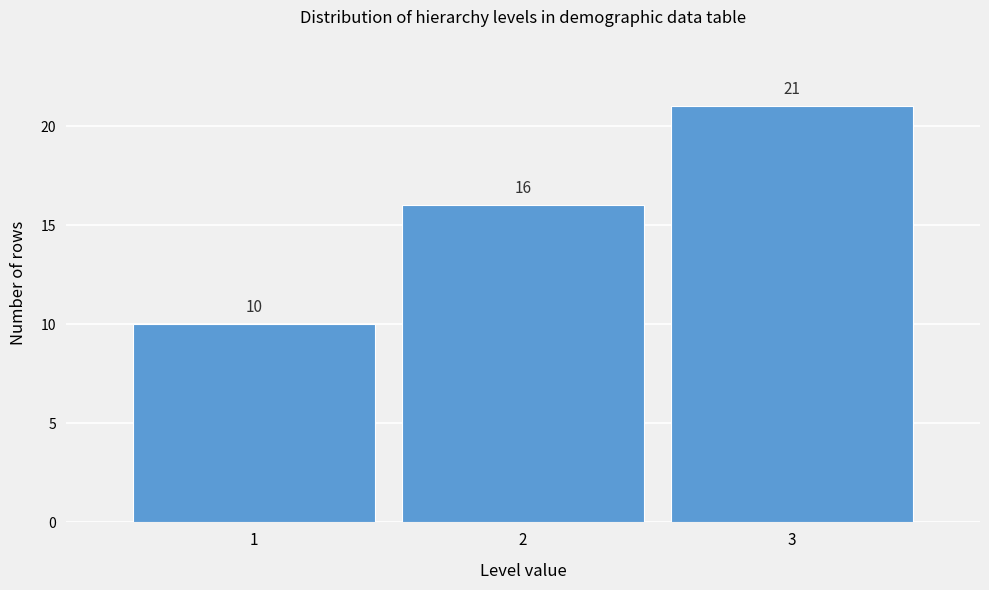

Reading left to right, transcribe this chart: for each bar, give the range it covers on the x-axis and its height.

0.5 to 1.5: 10
1.5 to 2.5: 16
2.5 to 3.5: 21